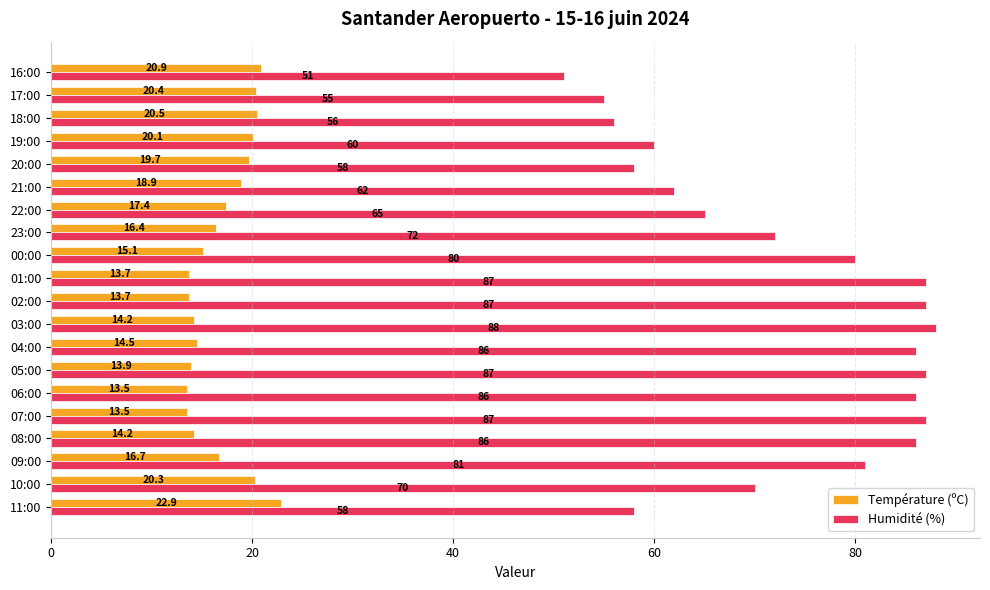

Which series has the largest total across all categories?

Humidité (%)